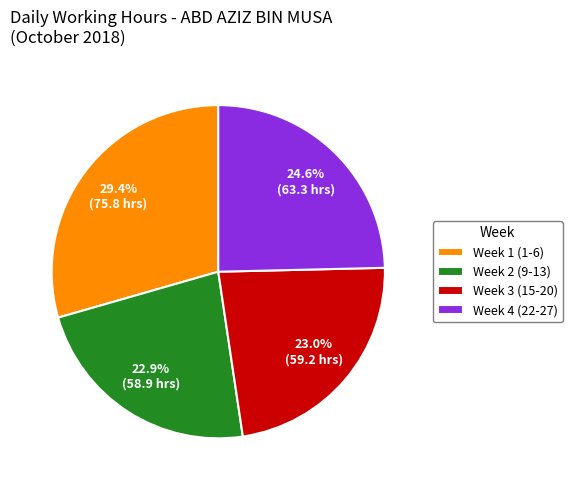

Do Week 2 (9-13) and Week 1 (1-6) together represent more than half of the pie?

Yes